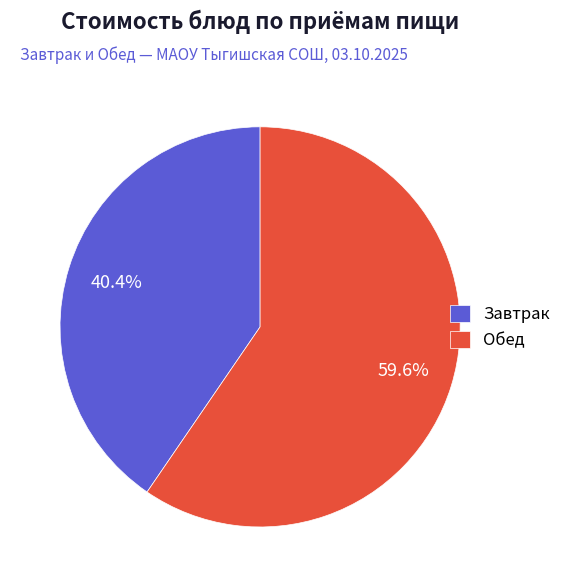

Which has a higher value, Завтрак or Обед?

Обед